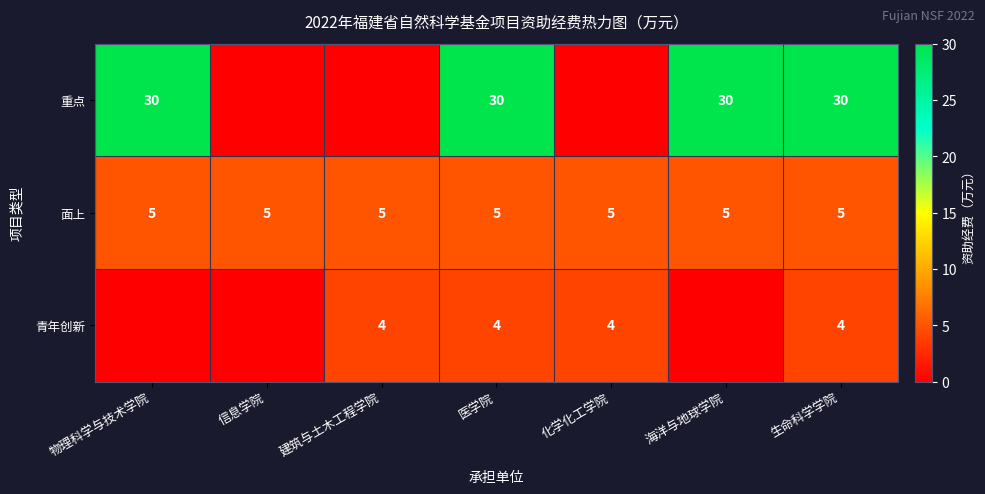

Count the number of categories in the chart.

7